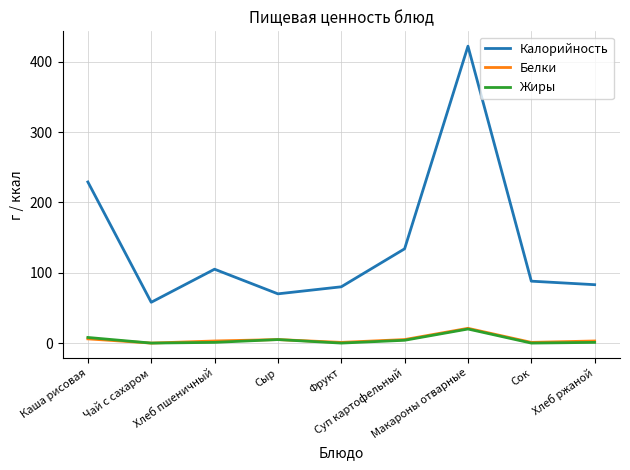

Which series has the largest range (max minus min)?

Калорийность